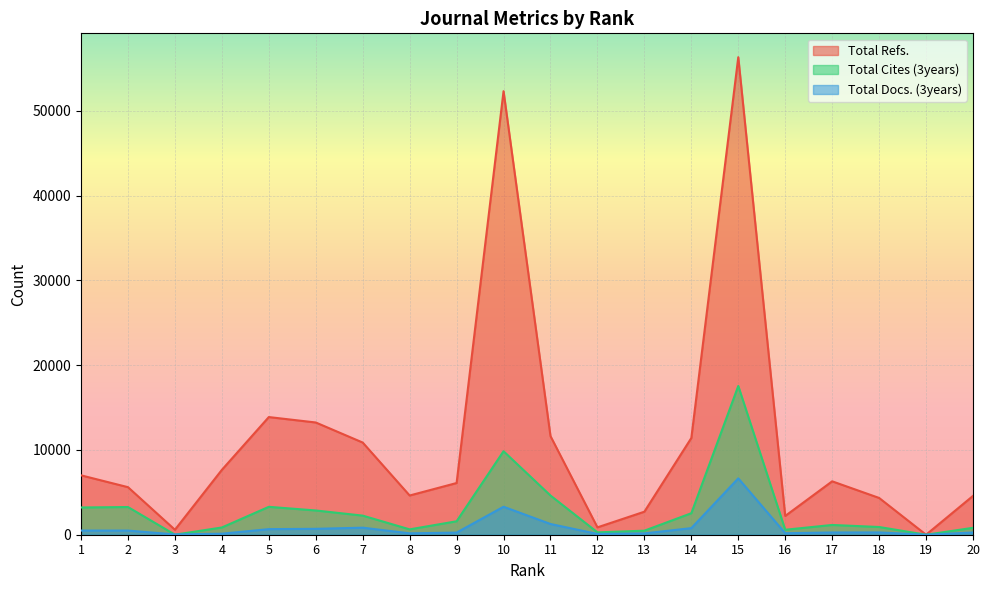

True or false: Total Cites (3years) has a value of 2535 at 14.

True